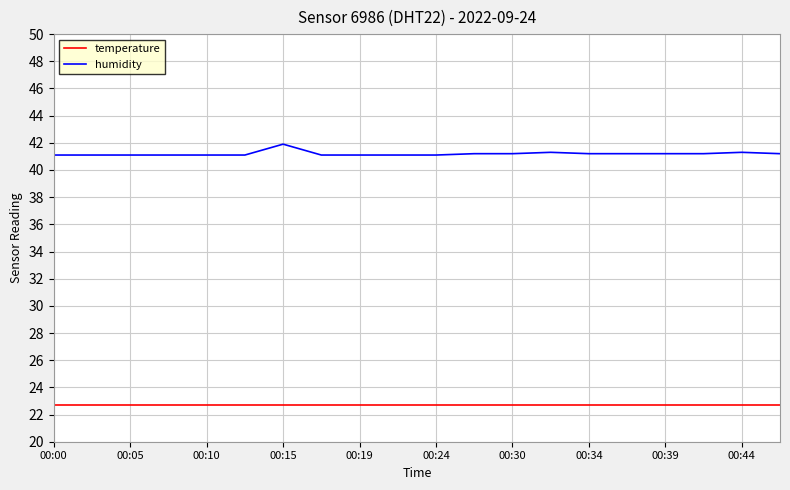

Rank the series by their maximum value, from lowest to highest.

temperature, humidity